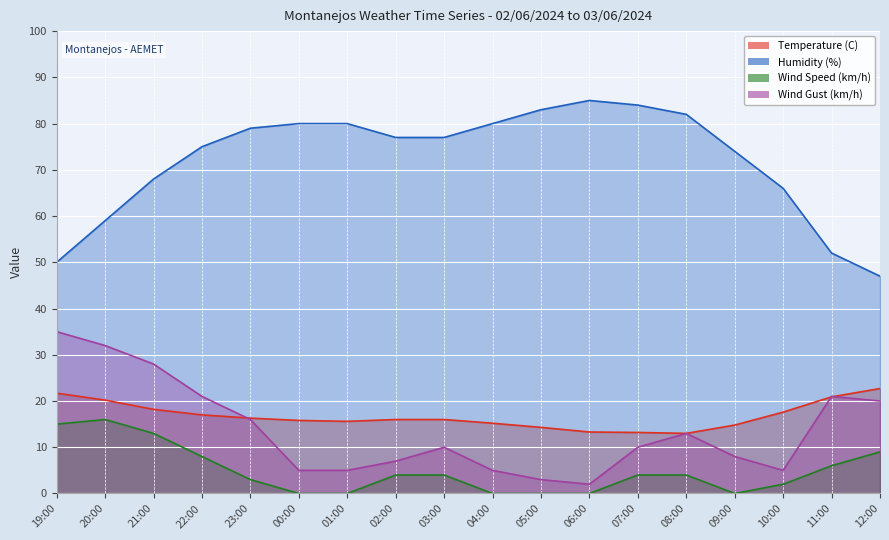

The value of Wind Speed (km/h) at 22:00 is 8.0. True or false?

True